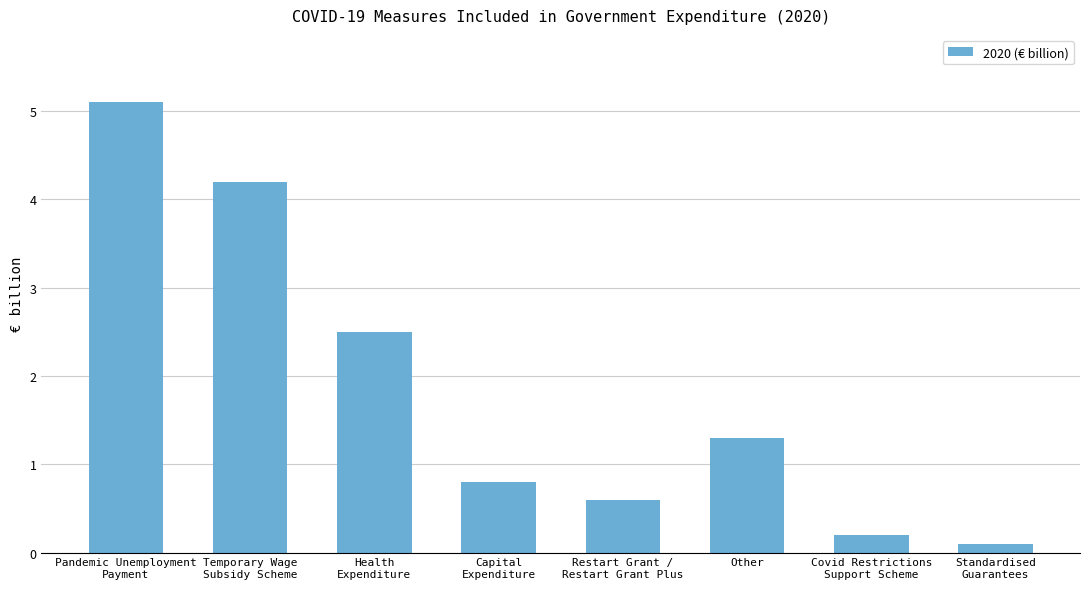

What is the greatest value displayed?

5.1